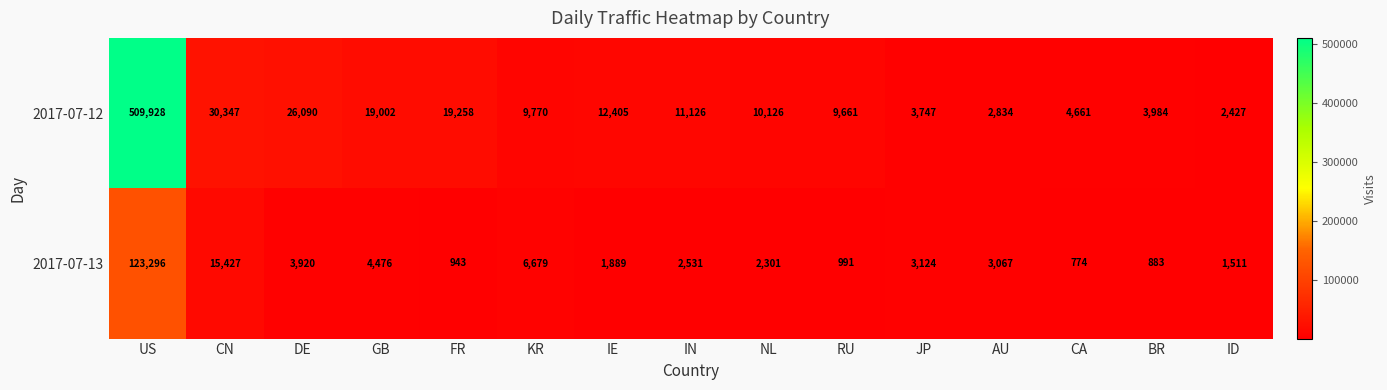

Which label corresponds to the largest value in the chart?

US